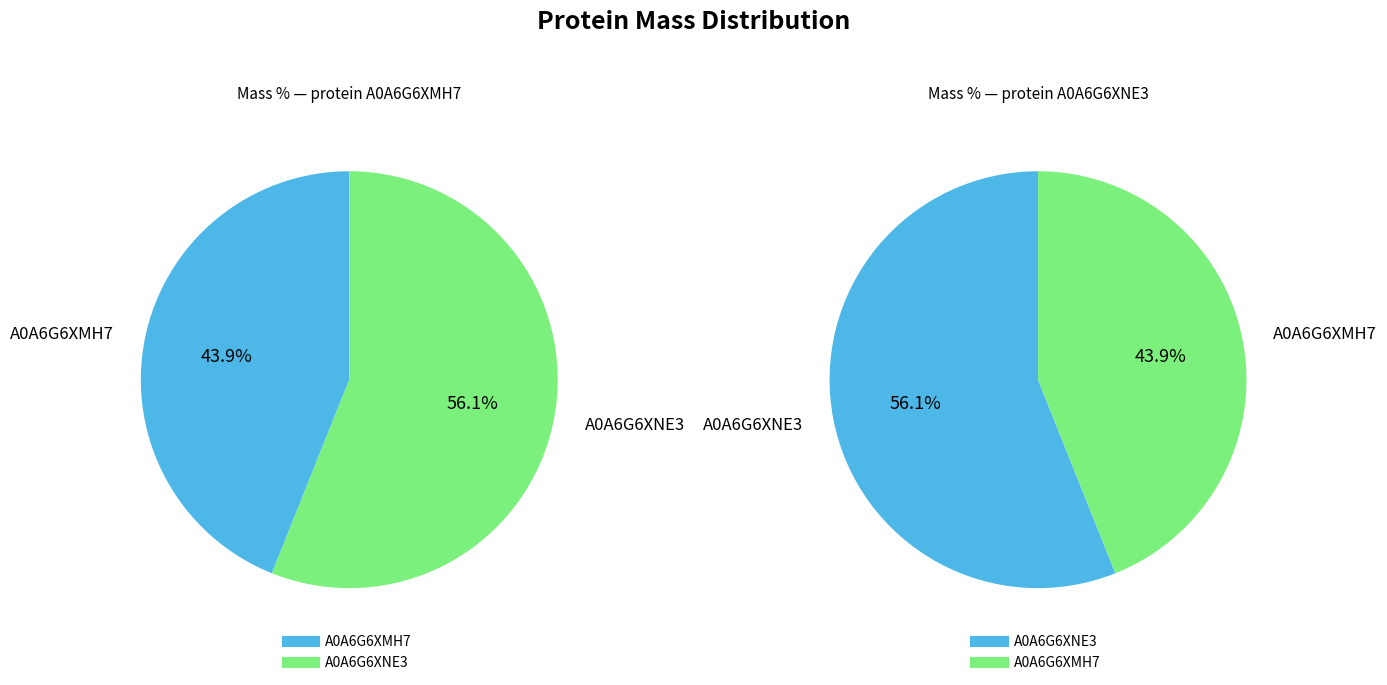

To the nearest percent, what is the difference between the largest and smallest slice percentages?

12%